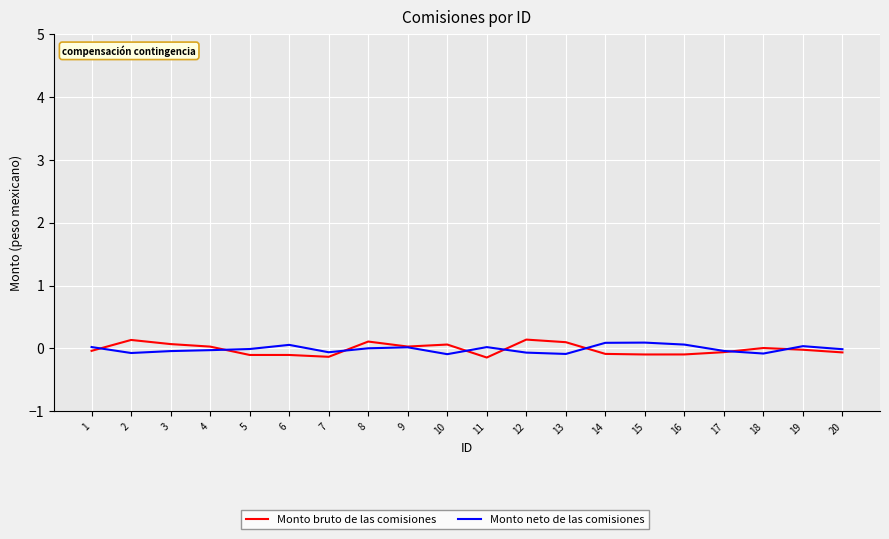

What is the difference between the Monto neto de las comisiones values at 18 and 14?

0.2